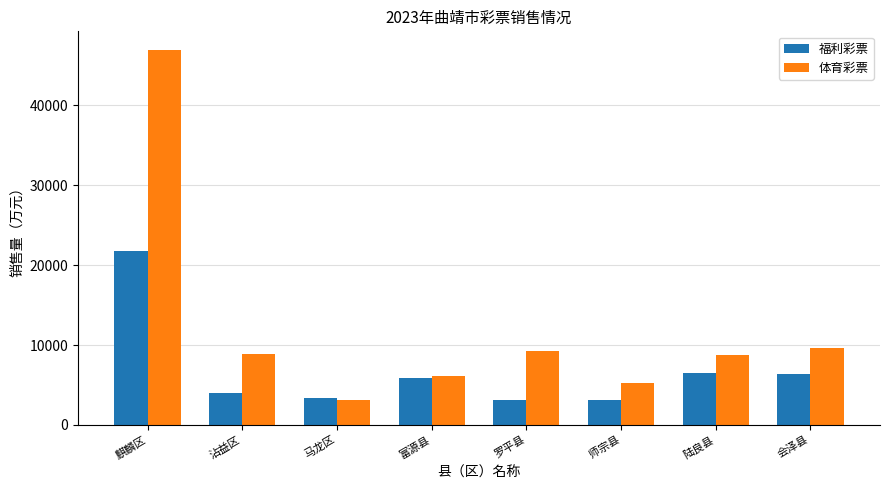

The 体育彩票 series shows 9202.4 at 罗平县. True or false?

True